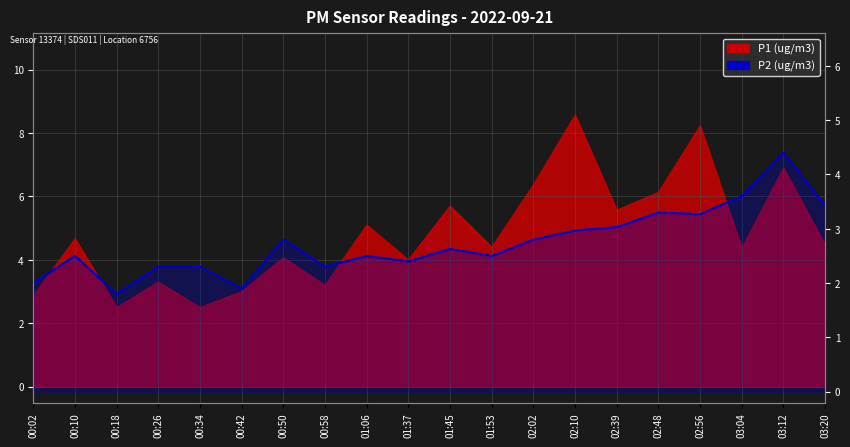

The chart shows a value of 3.3 at 00:02. True or false?

False